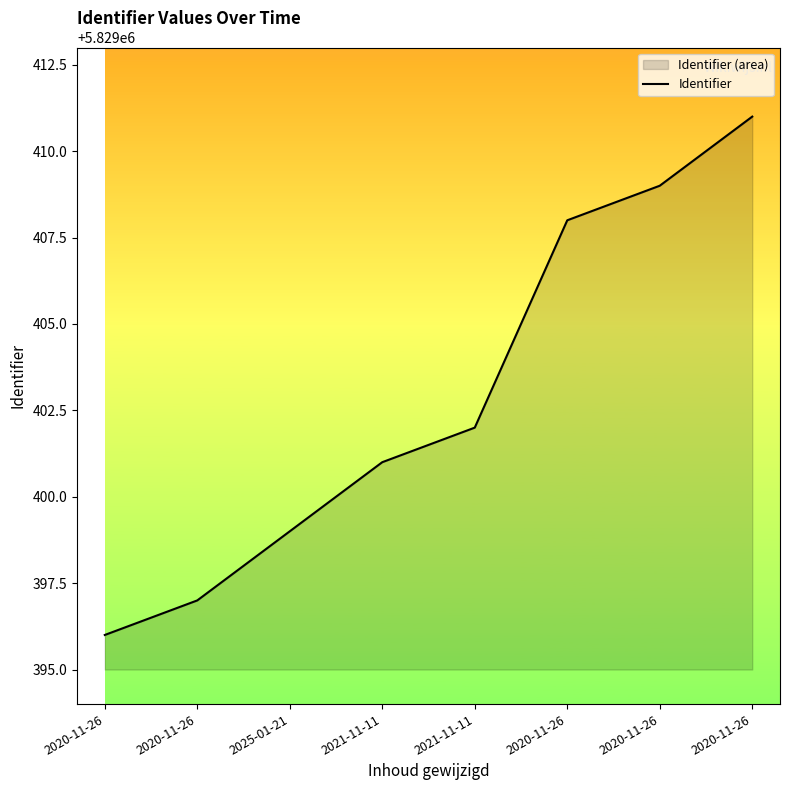

What is the sum of all values?

46635223